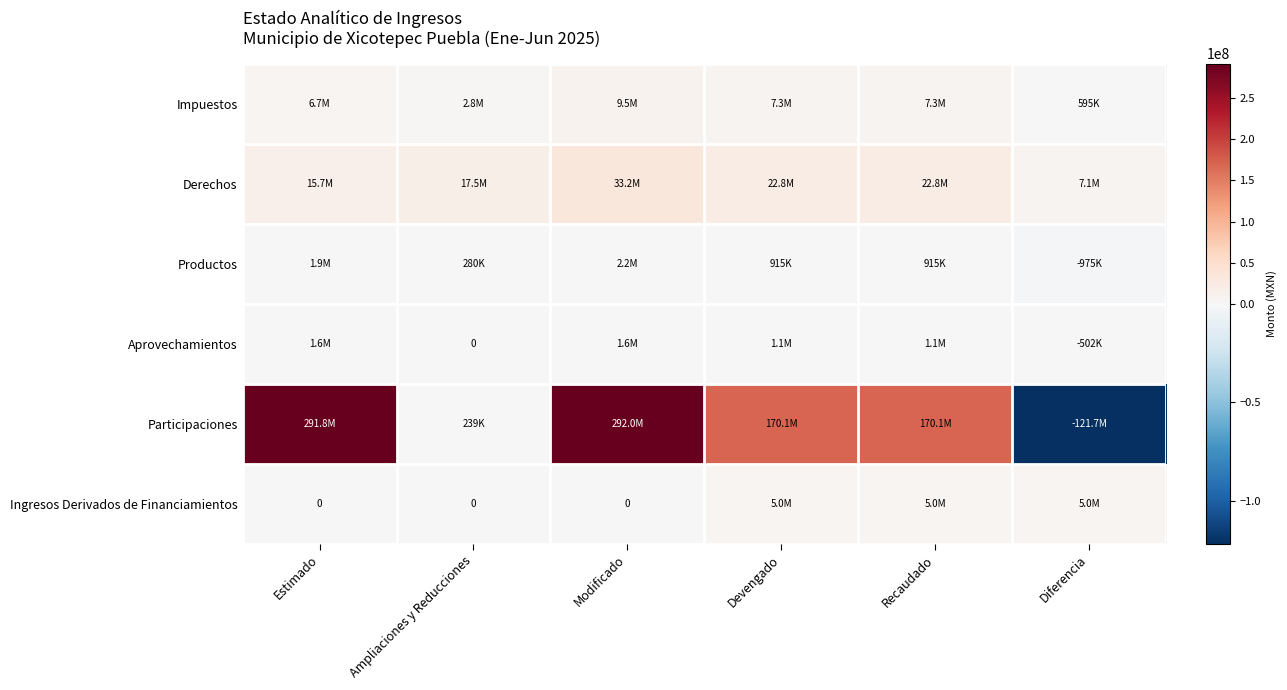

Is it true that Participaciones equals 291804517.6 at Estimado?

True